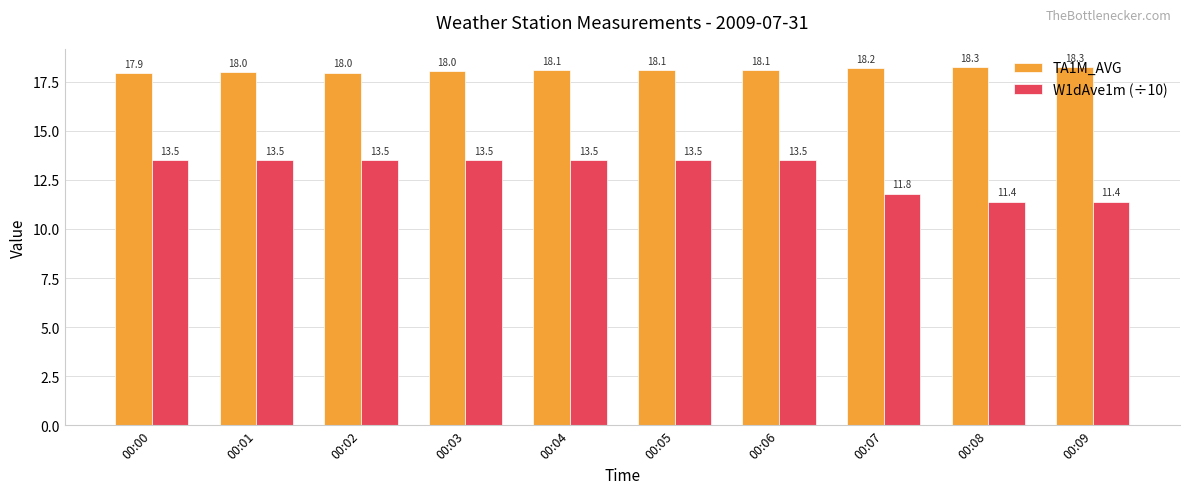

Reading left to right, transcribe all the data shown in this chart.

TA1M_AVG: 00:00=17.9	00:01=18.0	00:02=18.0	00:03=18.0	00:04=18.1	00:05=18.1	00:06=18.1	00:07=18.2	00:08=18.3	00:09=18.3
W1dAve1m (÷10): 00:00=13.5	00:01=13.5	00:02=13.5	00:03=13.5	00:04=13.5	00:05=13.5	00:06=13.5	00:07=11.8	00:08=11.4	00:09=11.4